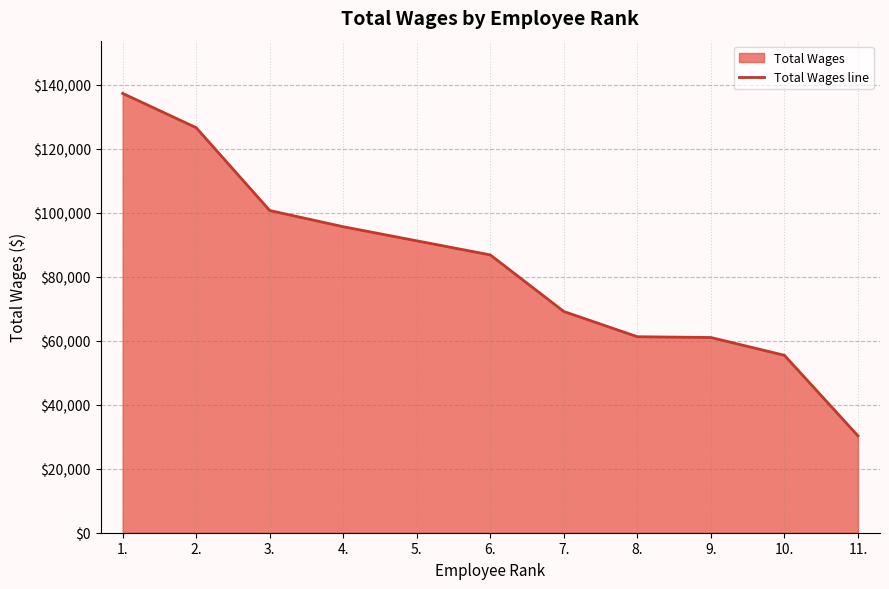

What is the difference between the maximum and minimum values?

107034